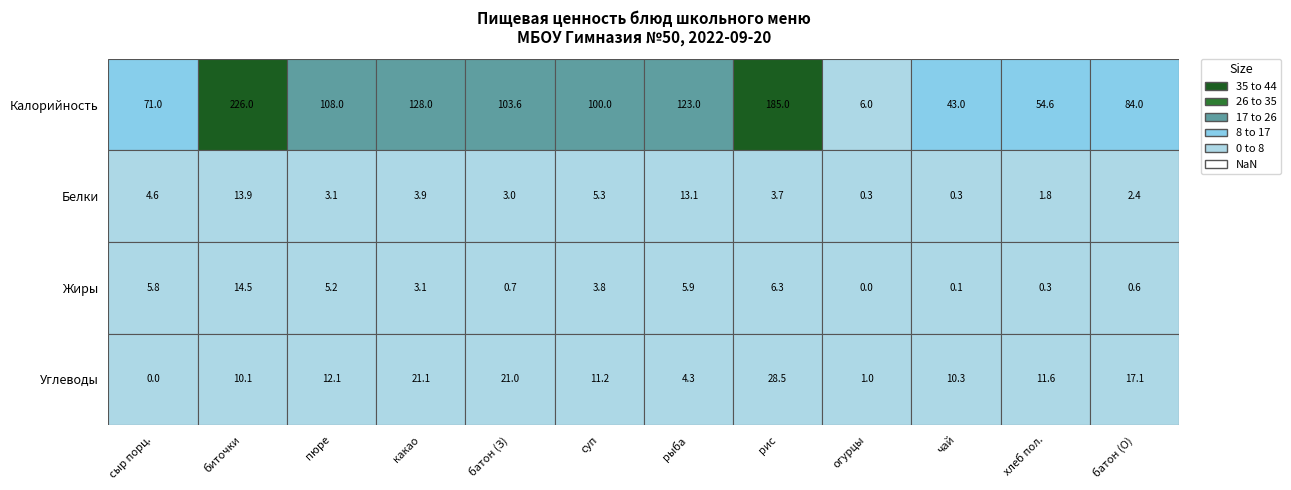

Reading left to right, what are all the values shown in this chart?

сыр порц.: 0=71.0	1=4.6	2=5.8	3=0.0
биточки: 0=226.0	1=13.9	2=14.5	3=10.1
пюре: 0=108.0	1=3.1	2=5.2	3=12.1
какао: 0=128.0	1=3.9	2=3.1	3=21.1
батон (З): 0=103.6	1=3.0	2=0.7	3=21.0
суп: 0=100.0	1=5.3	2=3.8	3=11.2
рыба: 0=123.0	1=13.1	2=5.9	3=4.3
рис: 0=185.0	1=3.7	2=6.3	3=28.5
огурцы: 0=6.0	1=0.3	2=0.0	3=1.0
чай: 0=43.0	1=0.3	2=0.1	3=10.3
хлеб пол.: 0=54.6	1=1.8	2=0.3	3=11.6
батон (О): 0=84.0	1=2.4	2=0.6	3=17.1